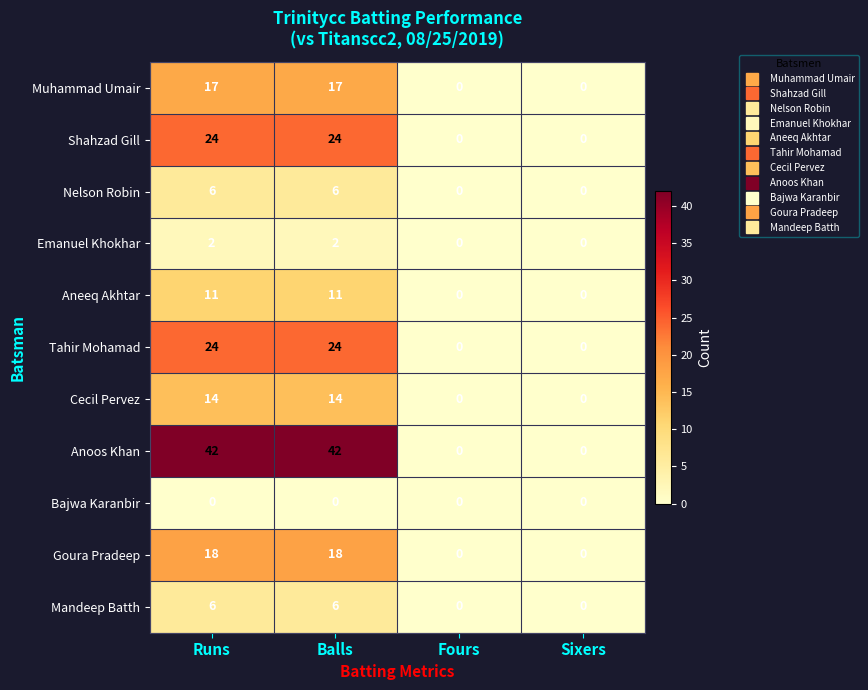

How many Nelson Robin values are between 0 and 6?

4